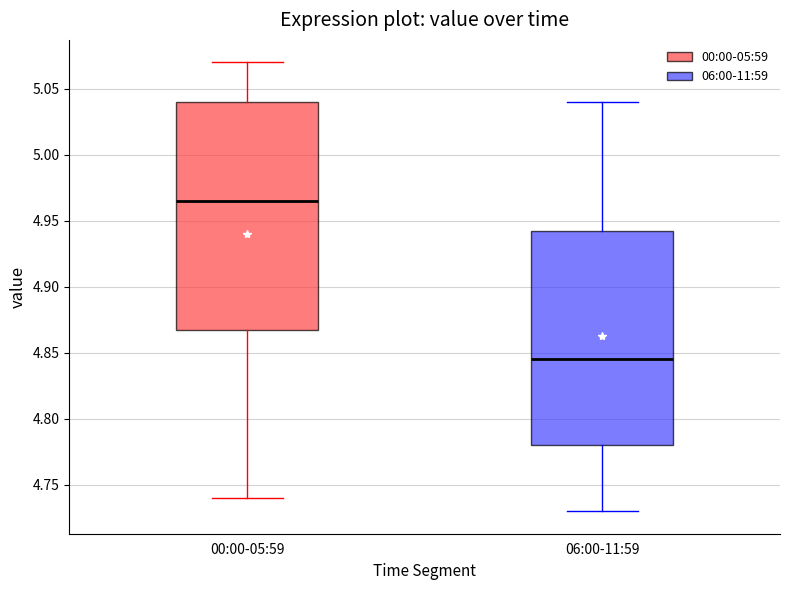

Which box's median line is the lowest?

06:00-11:59